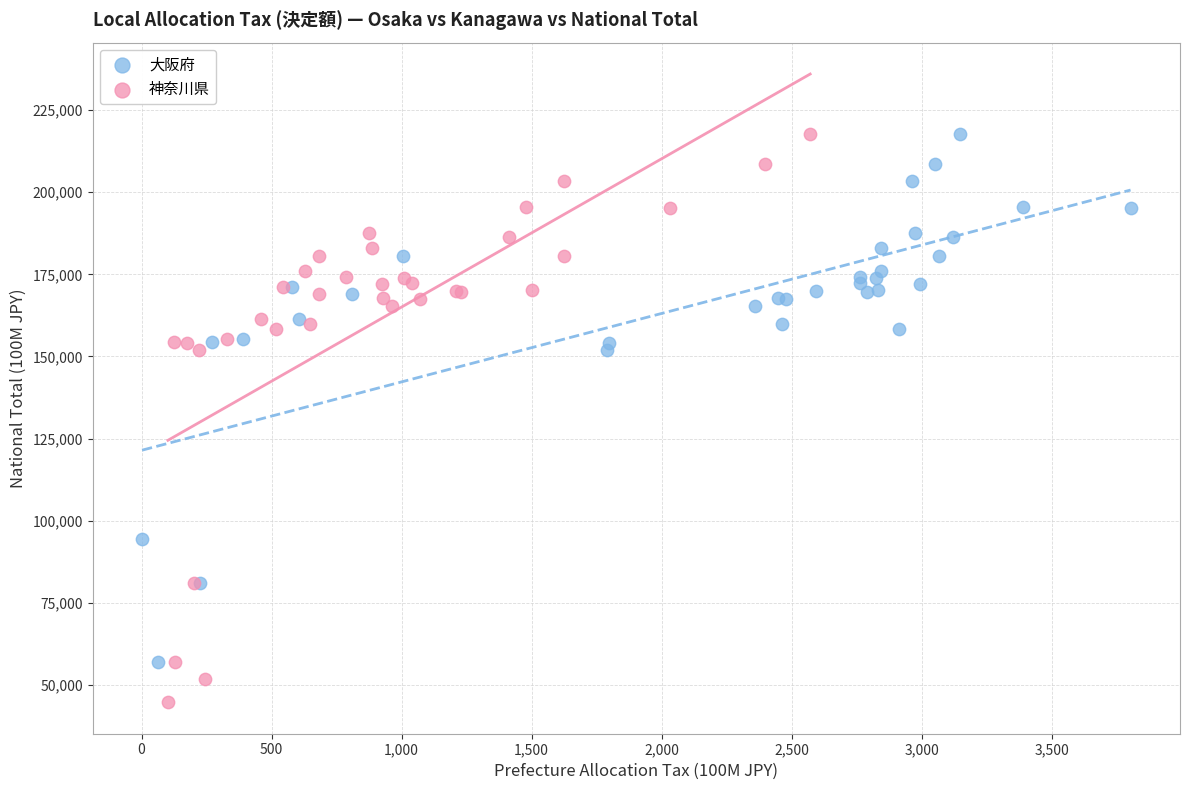

Which series has the widest spread of Y values?

神奈川県